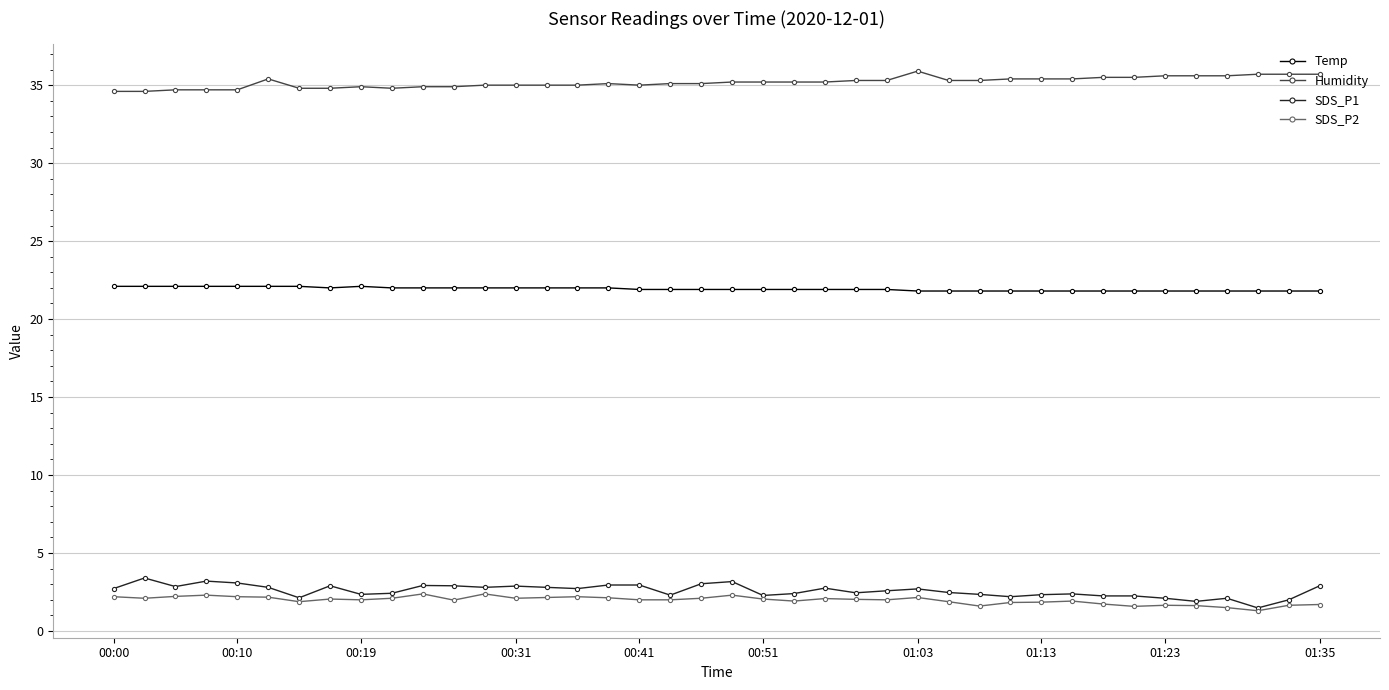

List the series in order of their peak value, lowest first.

SDS_P2, SDS_P1, Temp, Humidity